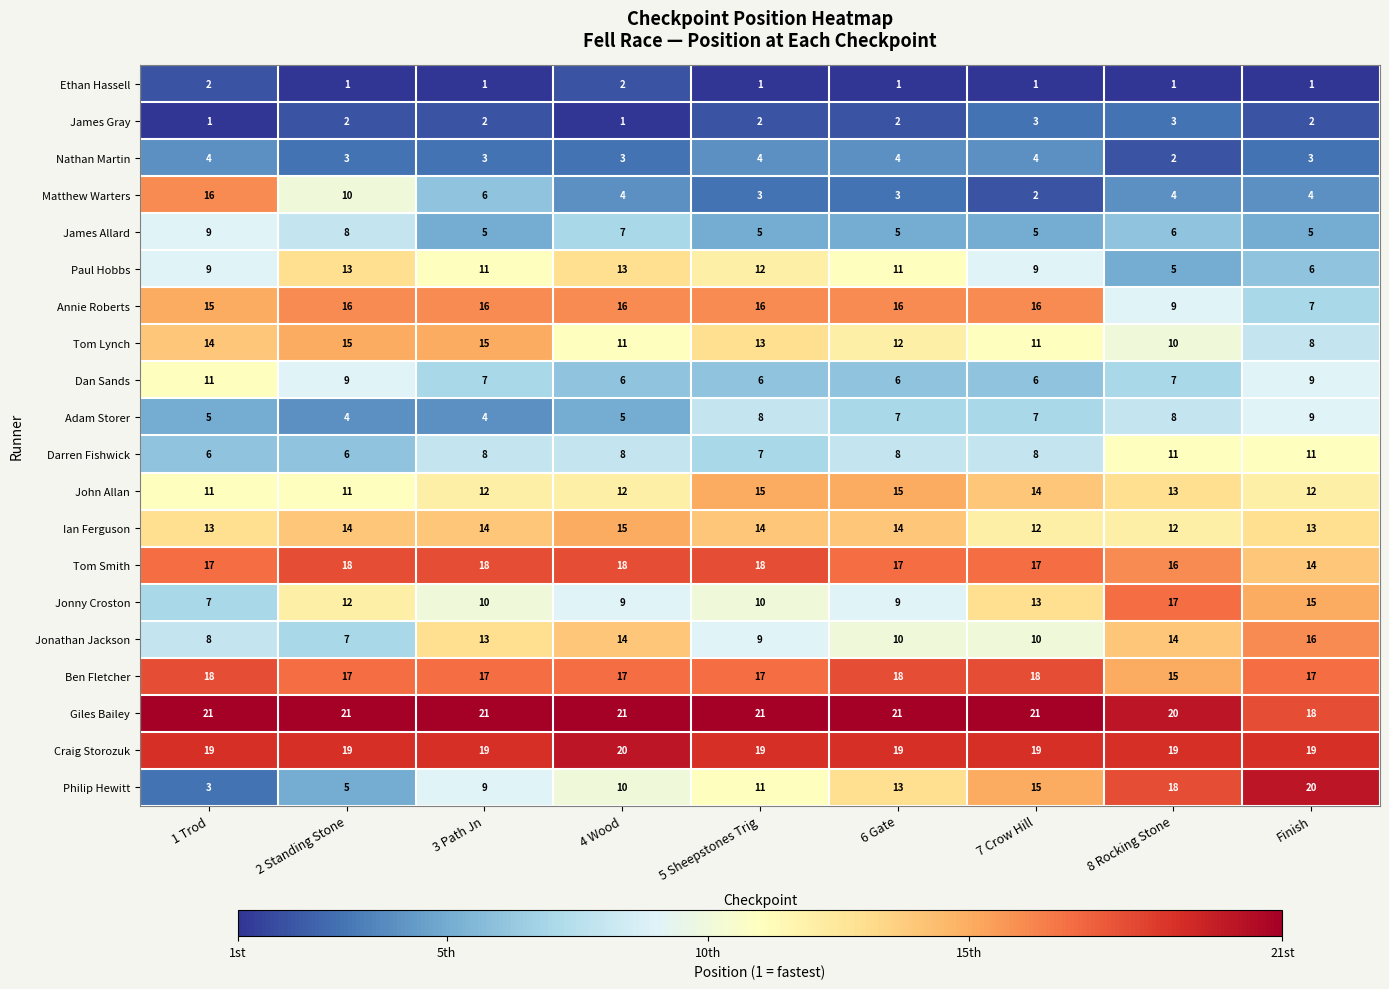

At how many categories does at least one series exceed 12?

9